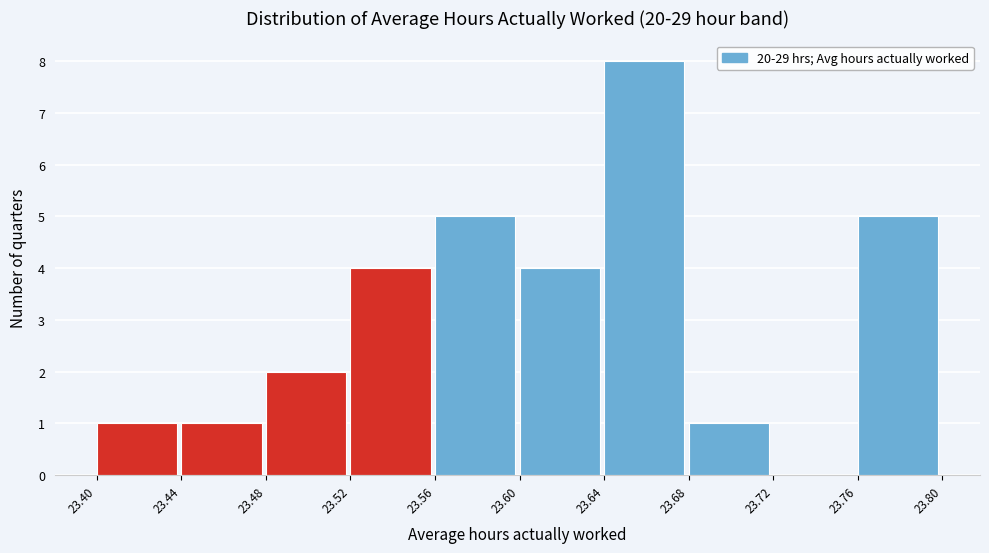

Which range on the x-axis has the tallest bar?

23.64 to 23.68